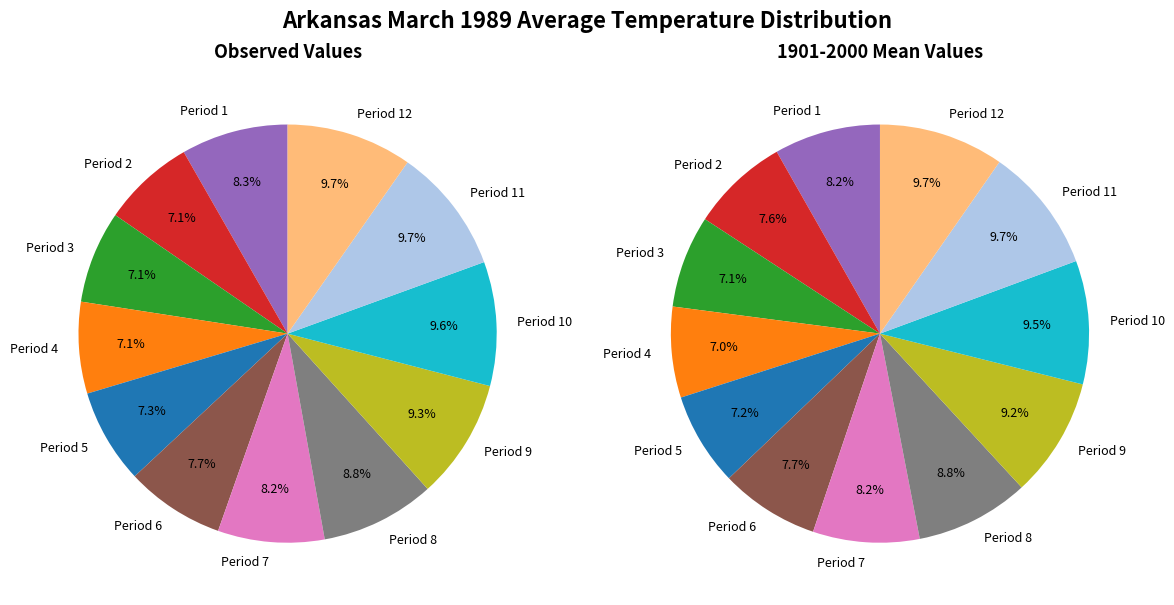

Rank the categories by value from lowest to highest.

Period 4, Period 2, Period 3, Period 5, Period 6, Period 7, Period 1, Period 8, Period 9, Period 10, Period 11, Period 12